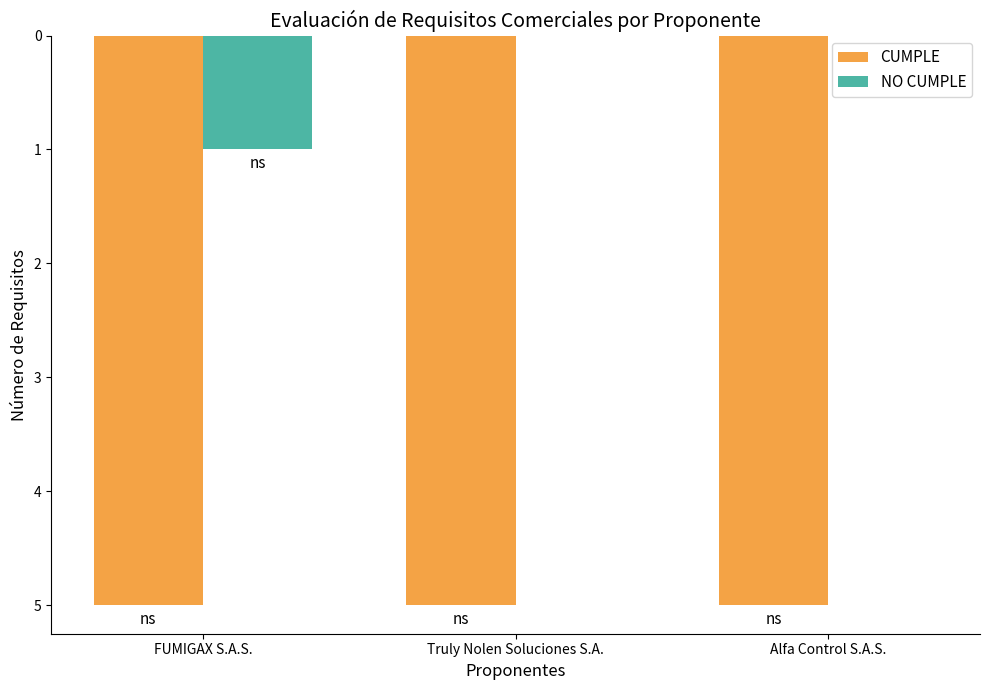

Are the bars grouped side by side (vs. stacked)?

Yes